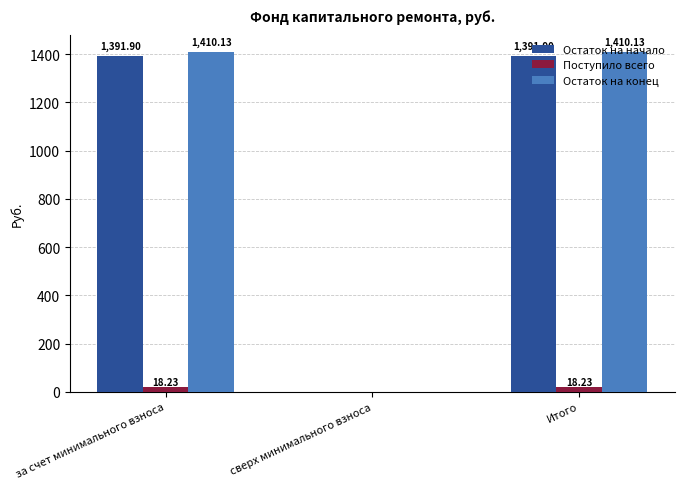

What is the greatest value displayed?

1410.1